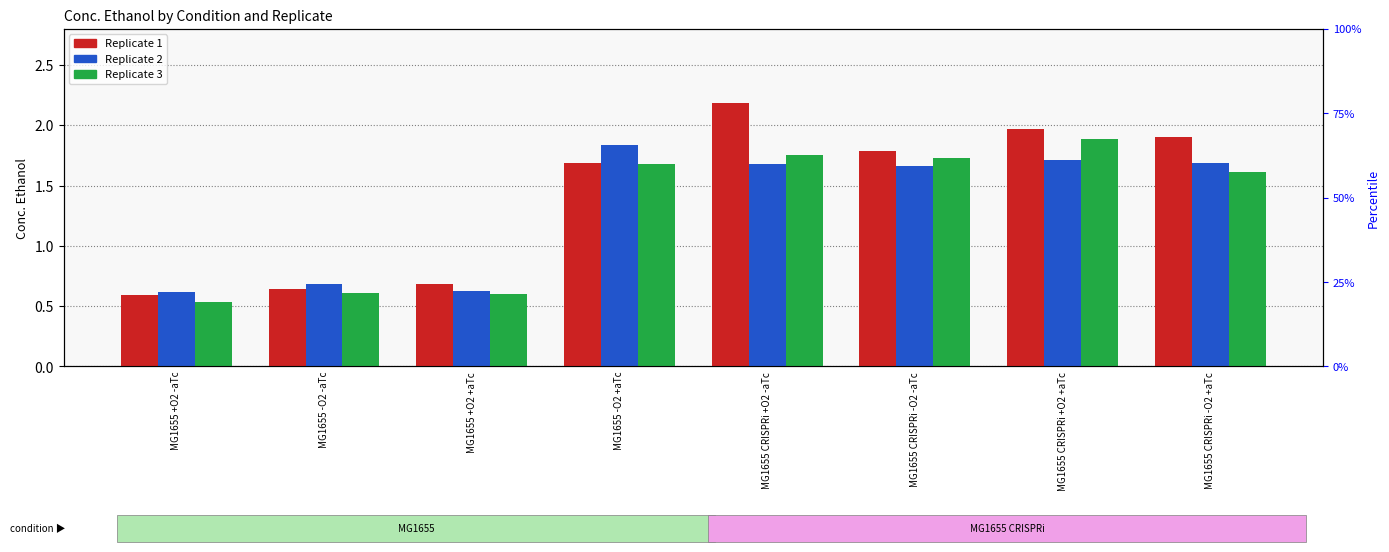

The value of Replicate 3 at MG1655 CRISPRi -O2 -aTc is 1.7. True or false?

True